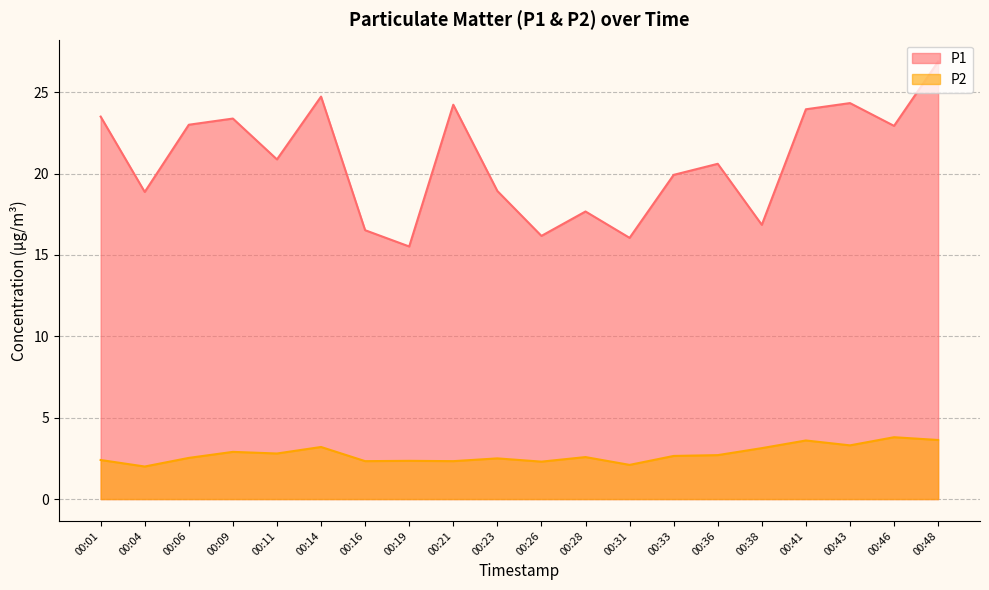

Count the number of data series in this chart.

2